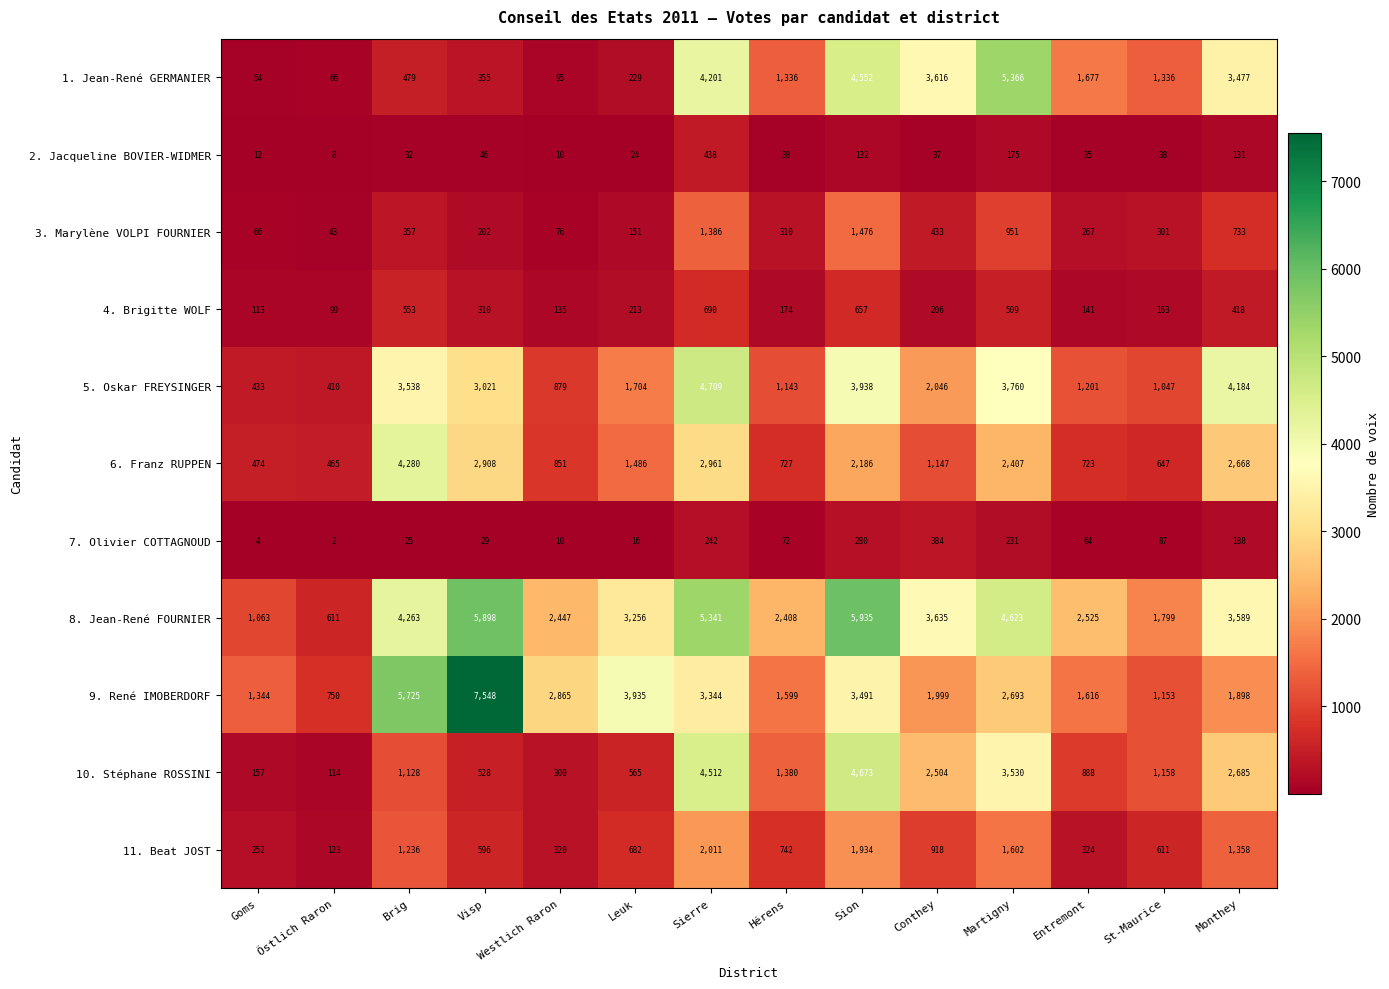

What is the greatest value displayed?

7548